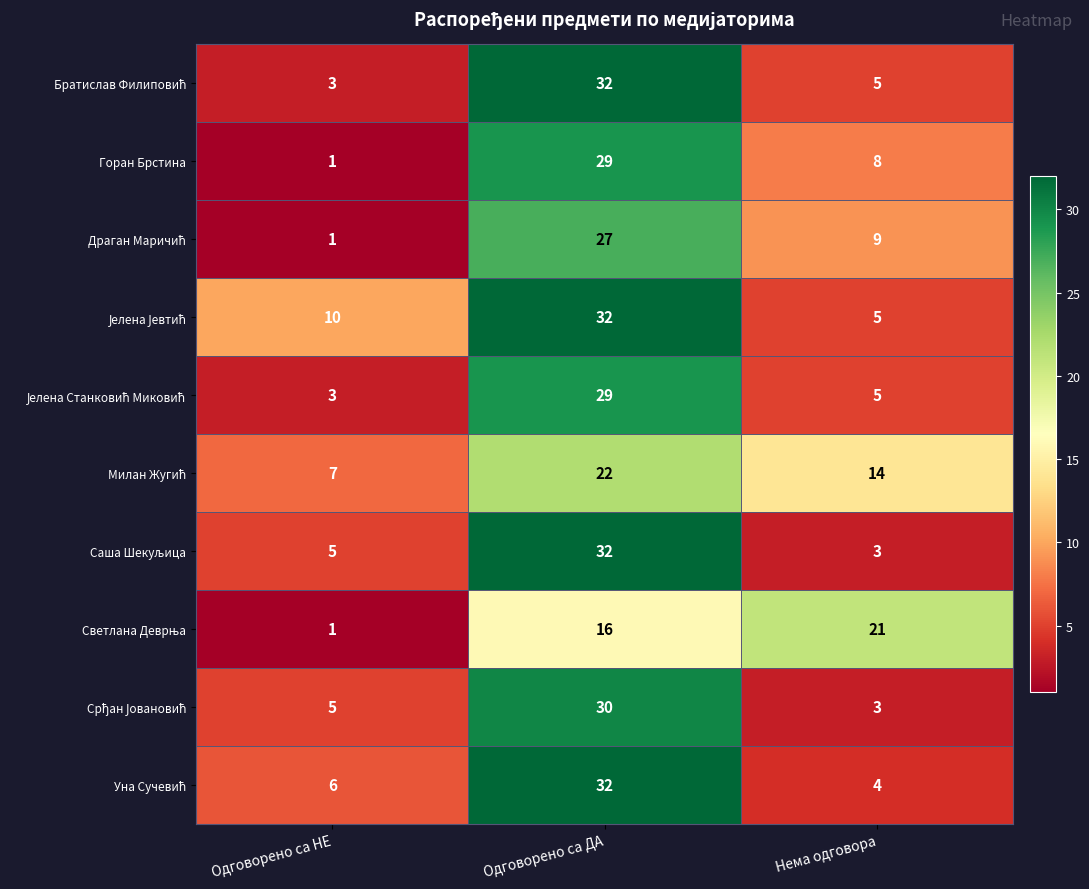

Where does the Горан Брстина series first go above 8?

Одговорено са ДА